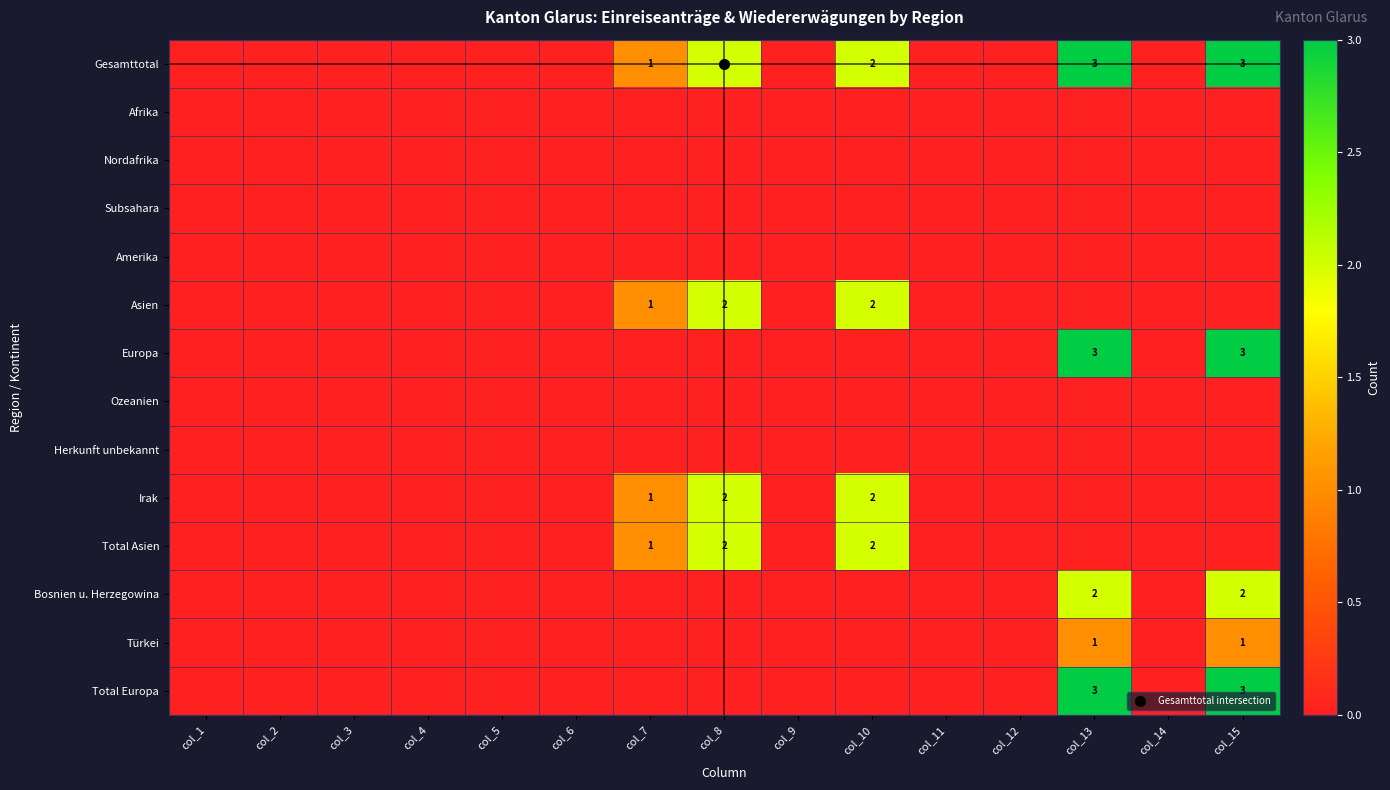

Between col_2 and col_9, which series saw the biggest shift?

Gesamttotal